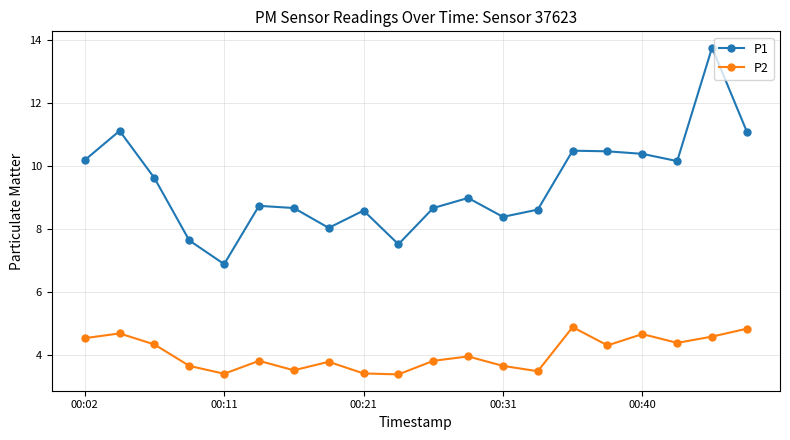

True or false: P1 and P2 intersect in this chart.

False